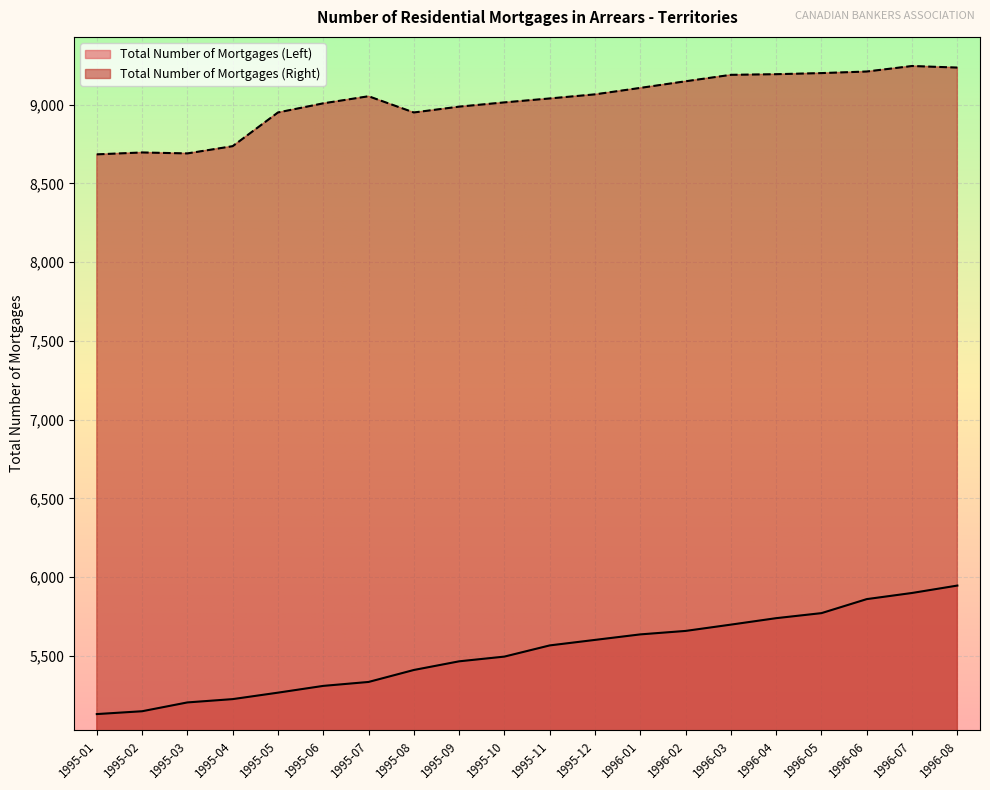

What is the maximum value shown in the chart?

9245